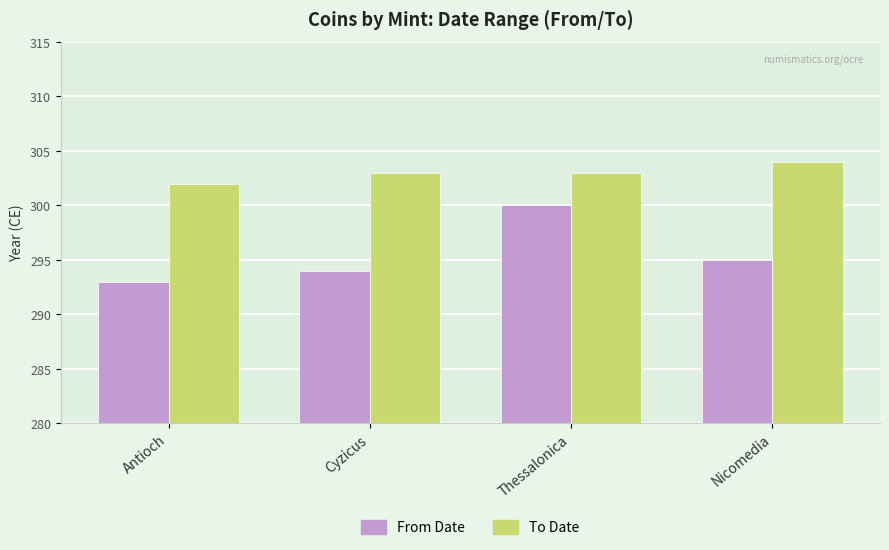

Where is From Date nearest to the value 296?

Nicomedia